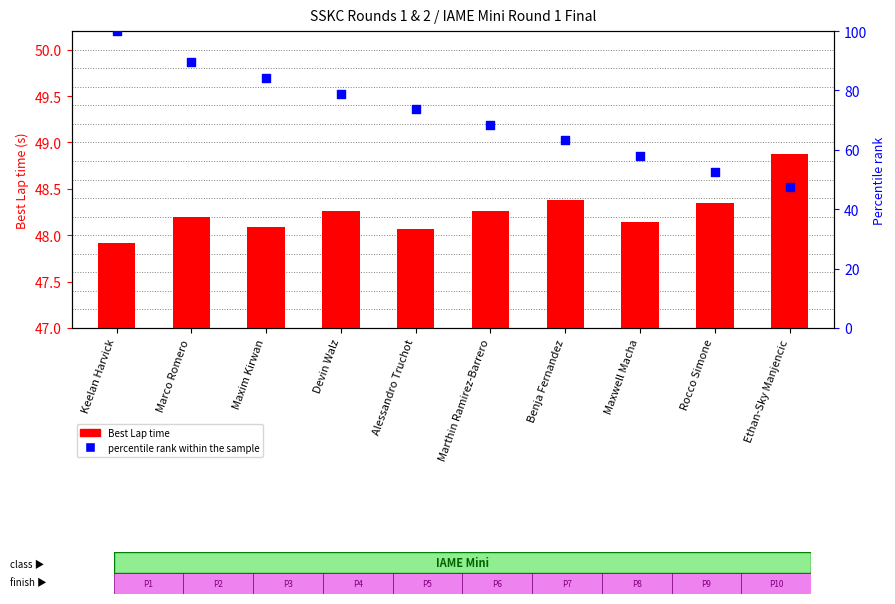

Which series contains the lowest Y value?

Best Lap time